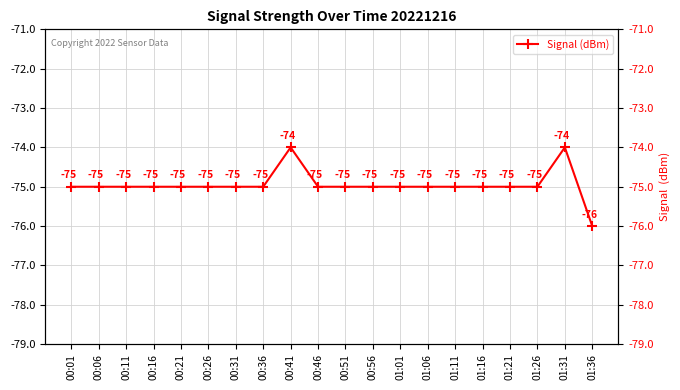

The value at 01:11 is -112. True or false?

False